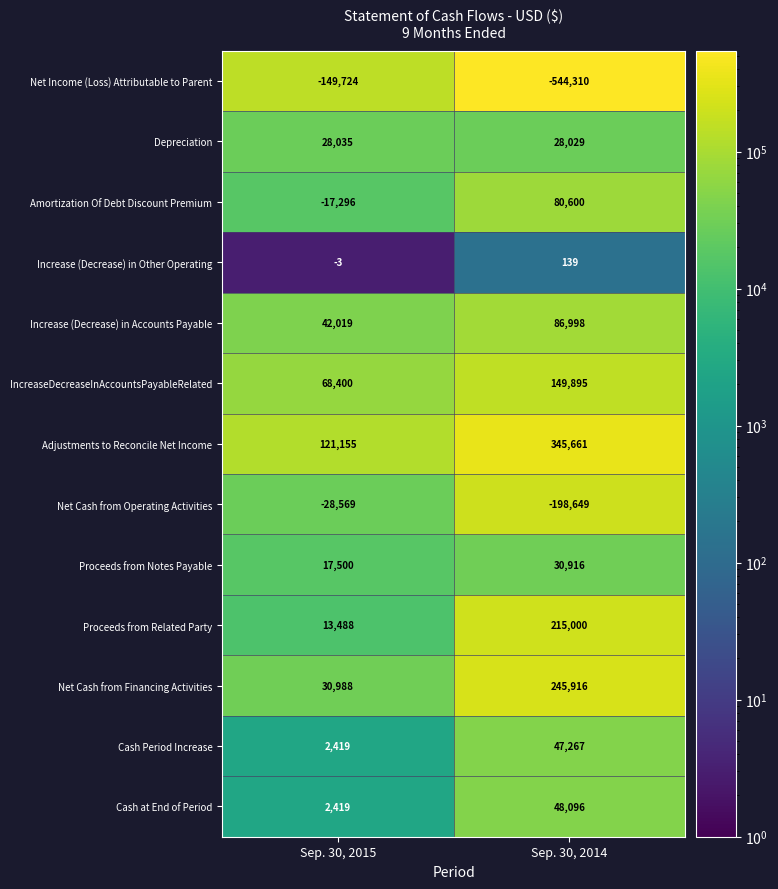

What is the average value of the Cash at End of Period series?

25258